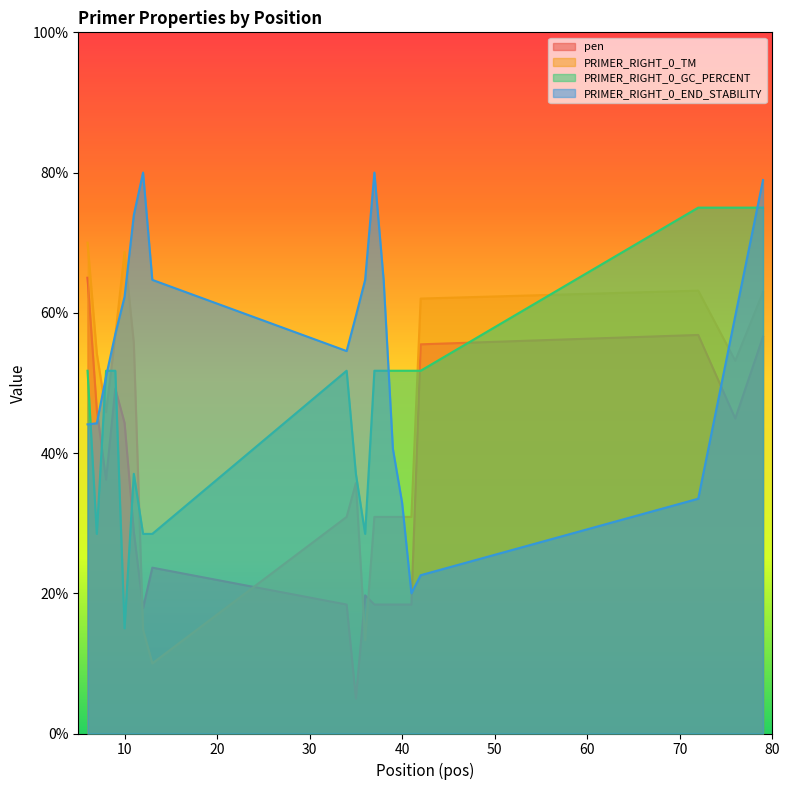

What is the value of the PRIMER_RIGHT_0_END_STABILITY point at the 5th from the left?

62.3